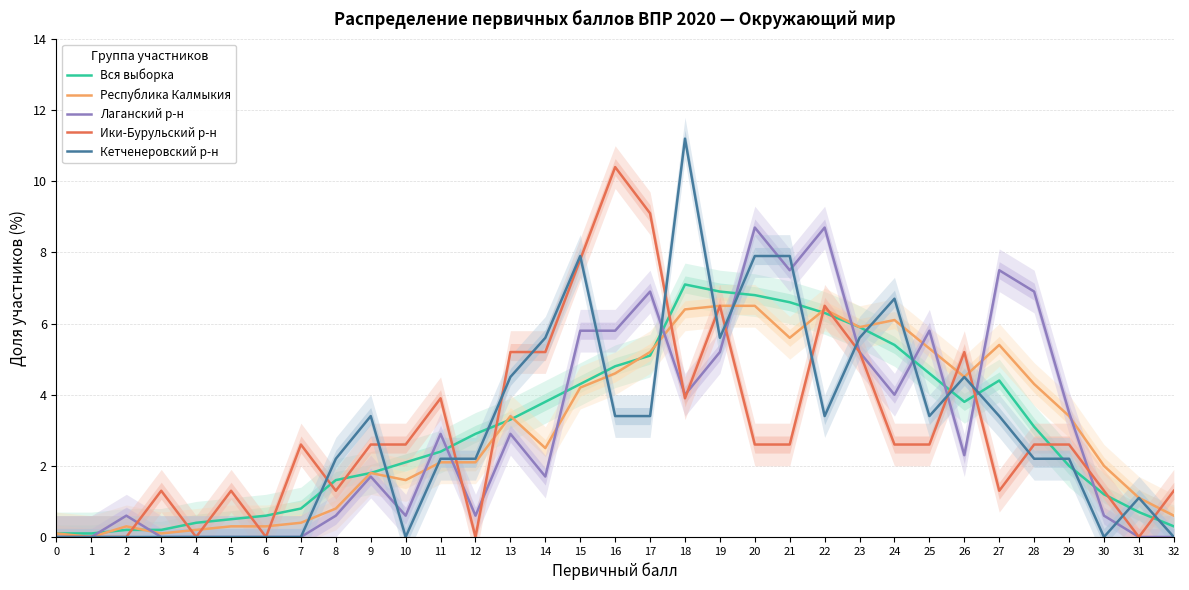

How many interior local peaks does the Республика Калмыкия series have?

6